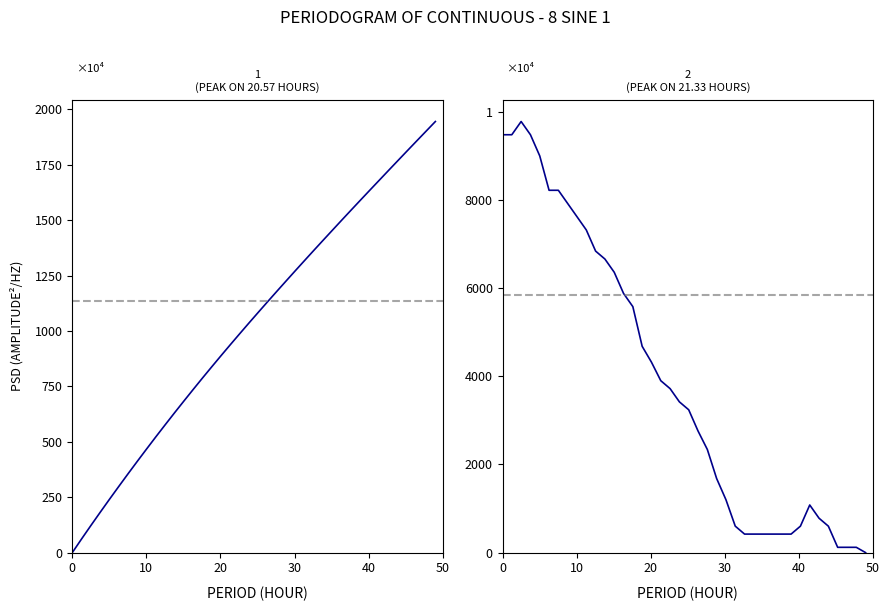

What is the maximum value for ELEVATION?

1944.7